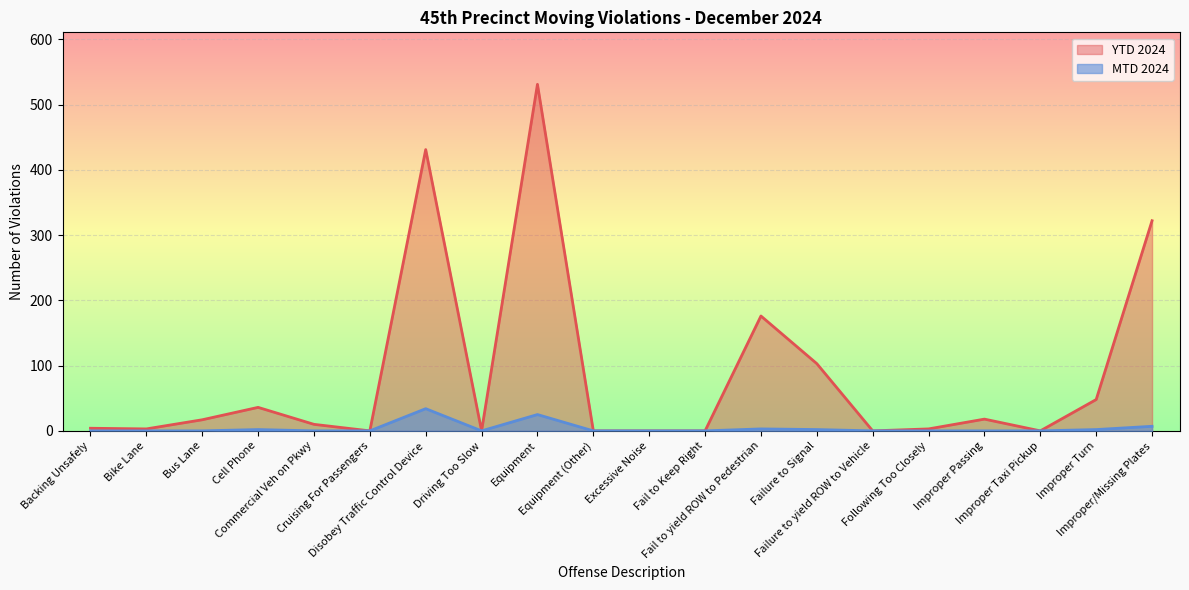

How many interior local valleys does the YTD 2024 series have?

5